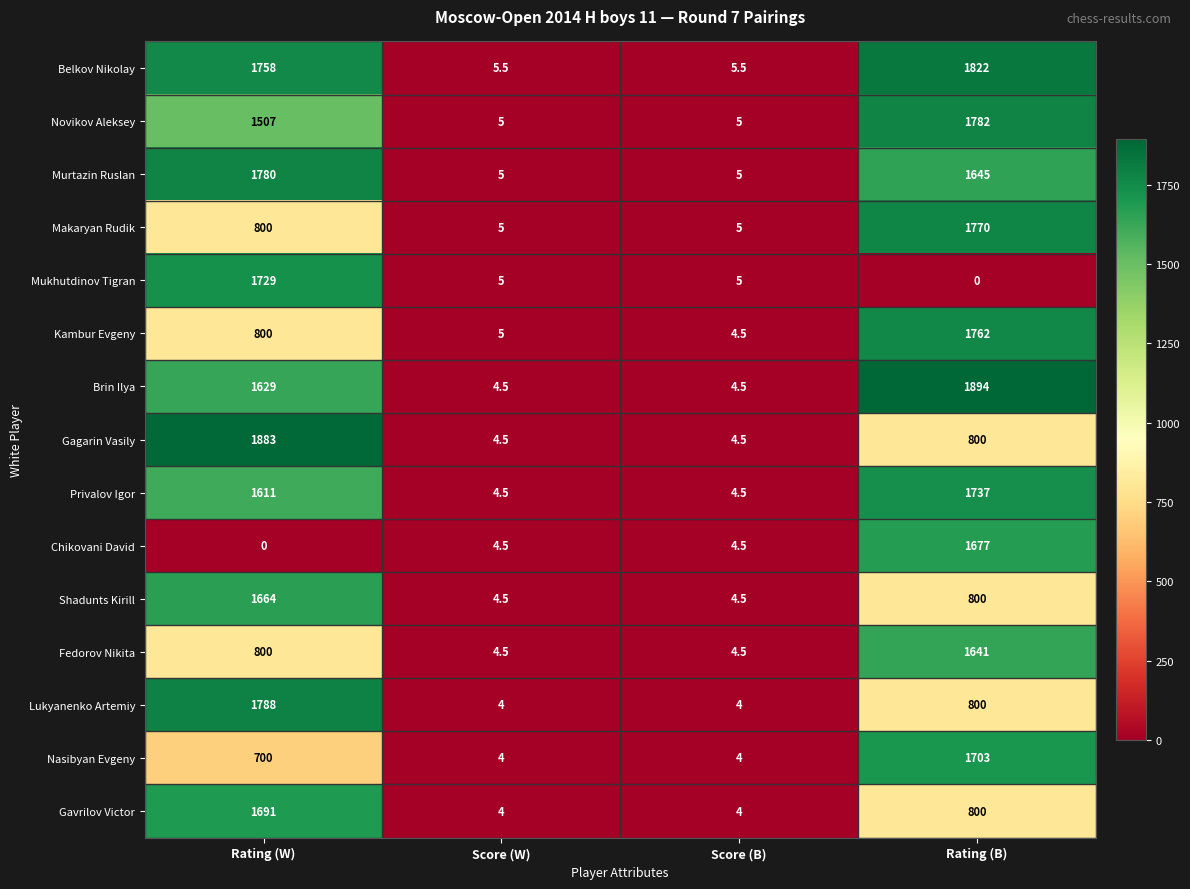

What is the sum of all Novikov Aleksey values?

3299.0